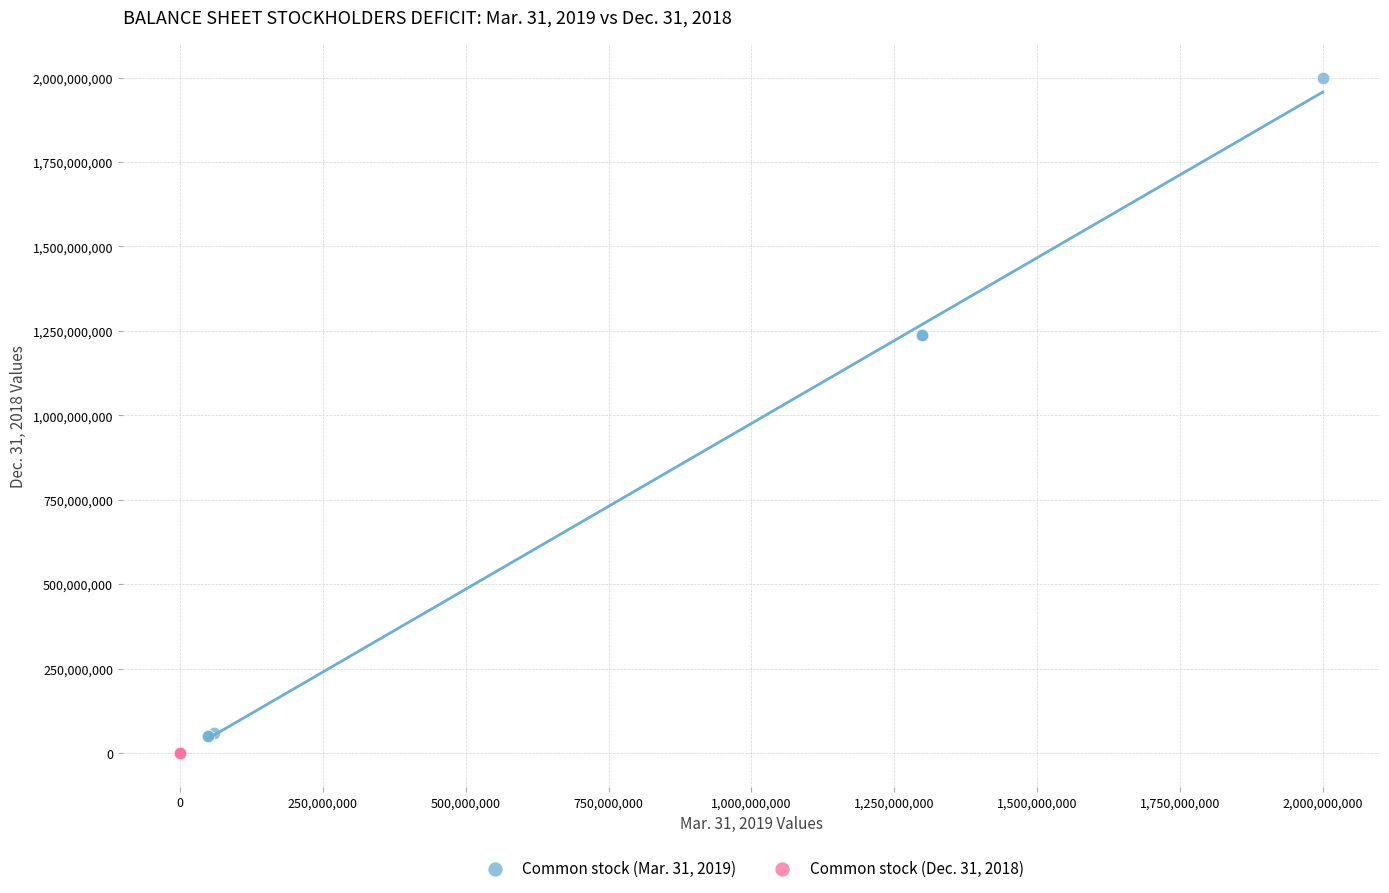

What are all the series names shown in the legend?

Common stock (Mar. 31, 2019), Common stock (Dec. 31, 2018)